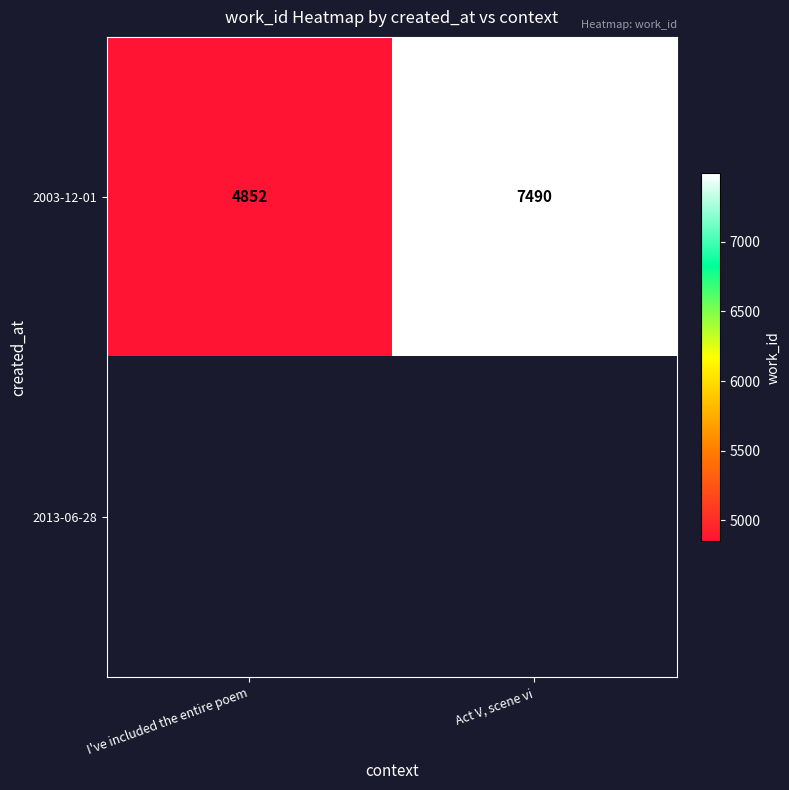

What is the average value of the 2003-12-01 series?

6171